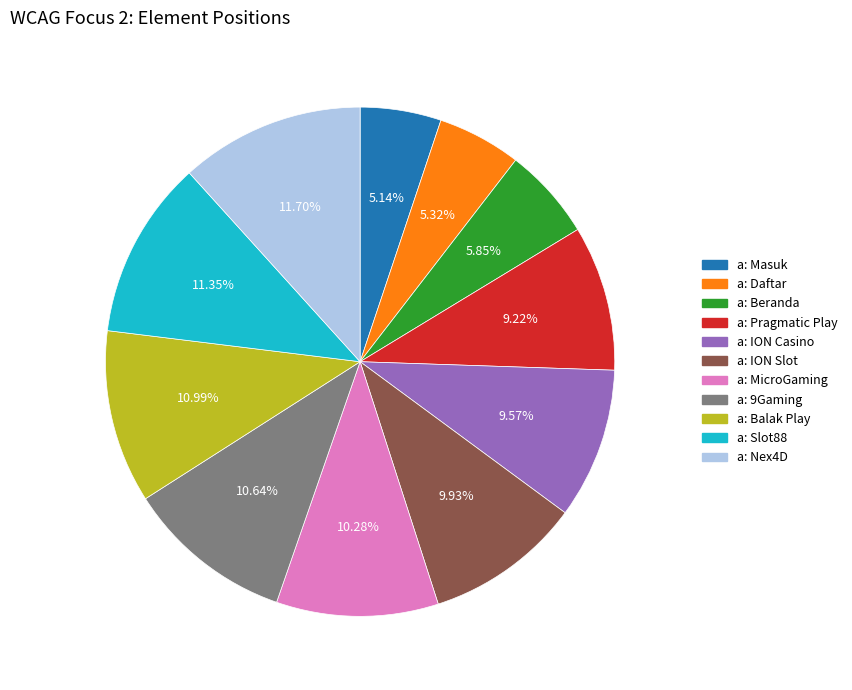

What is the total percentage of a: Nex4D and a: Balak Play?

22.7%